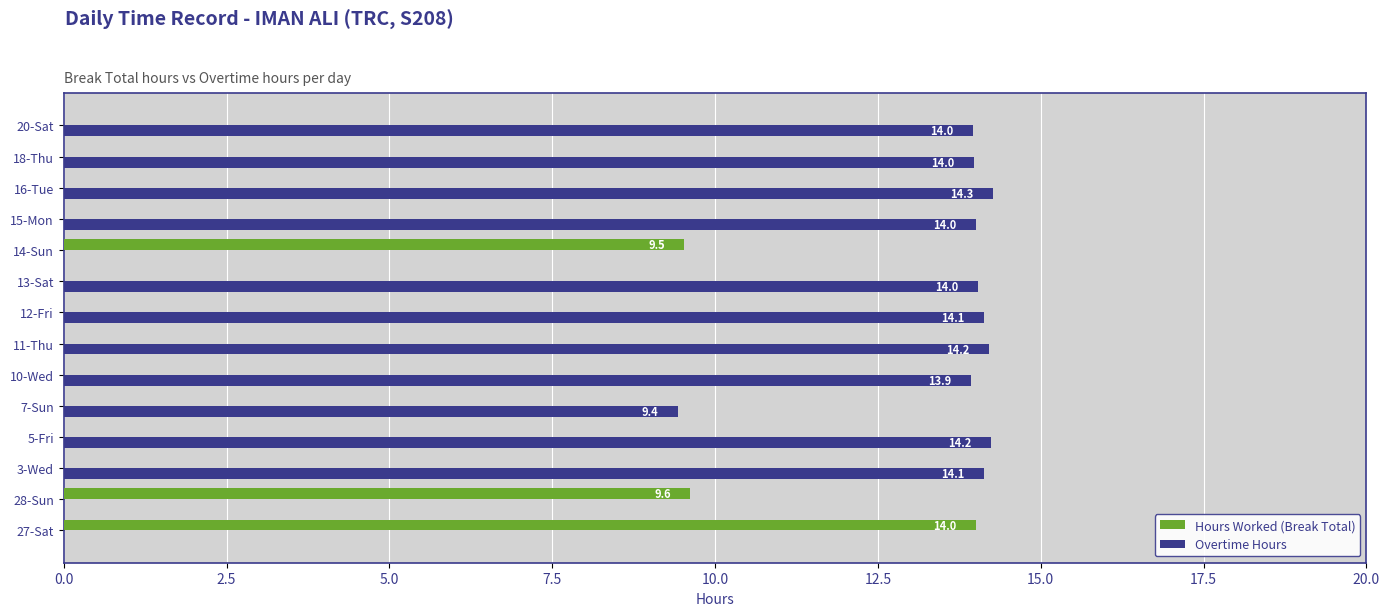

Which label corresponds to the largest value in the chart?

16-Tue